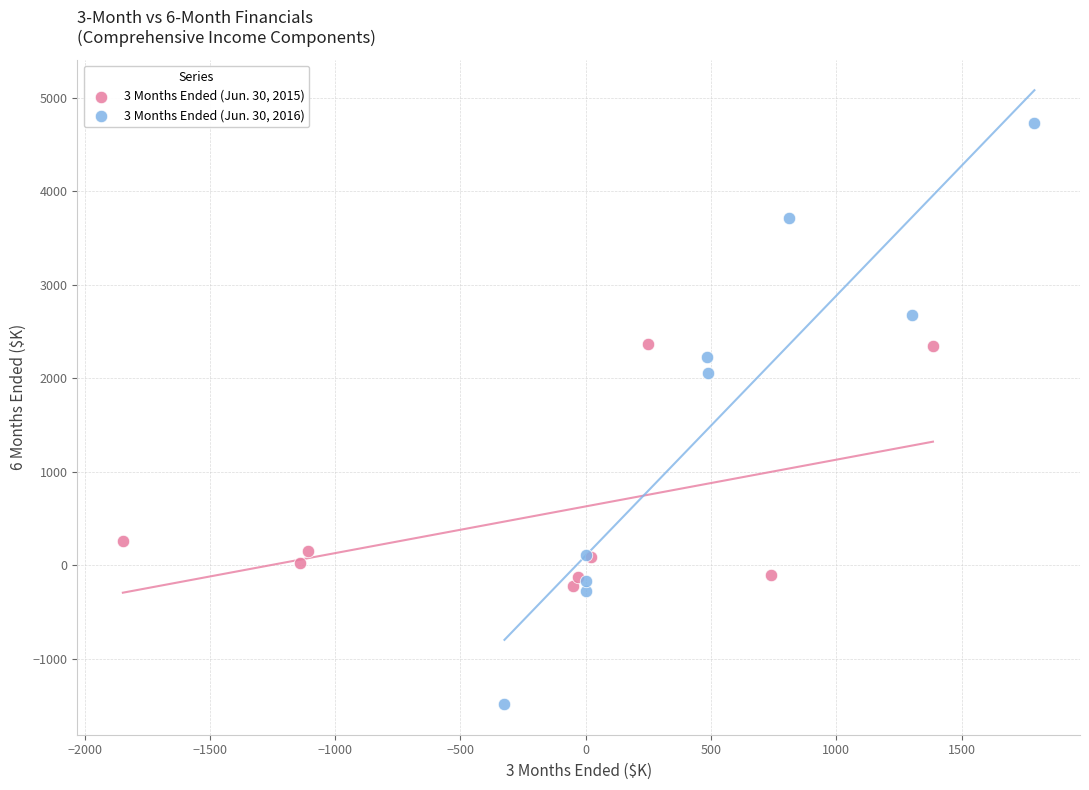

Which series contains the lowest Y value?

3 Months Ended (Jun. 30, 2016)